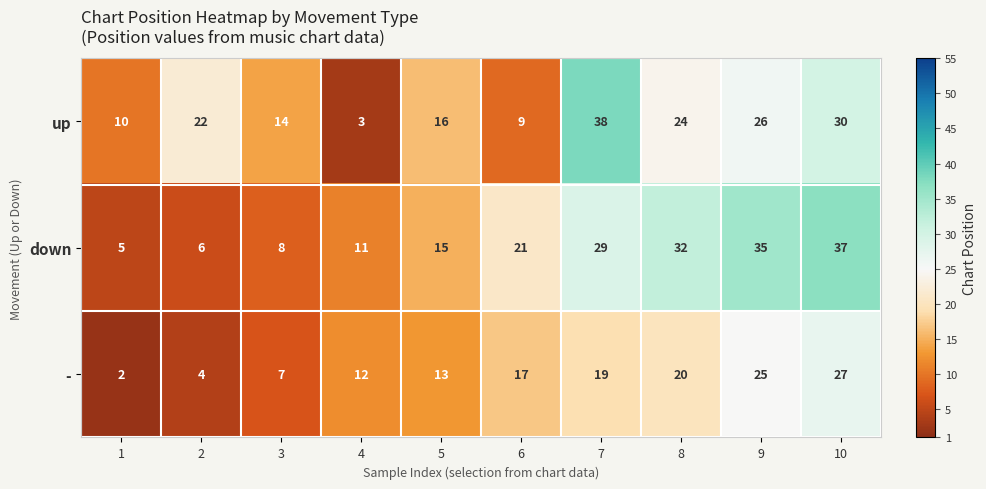

At which category is the sum across all series the highest?

10